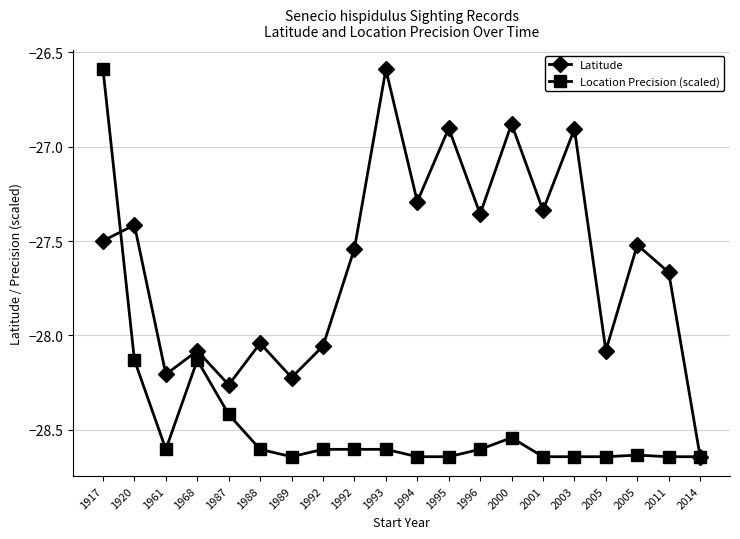

Is this an area chart (filled region under the line)?

No